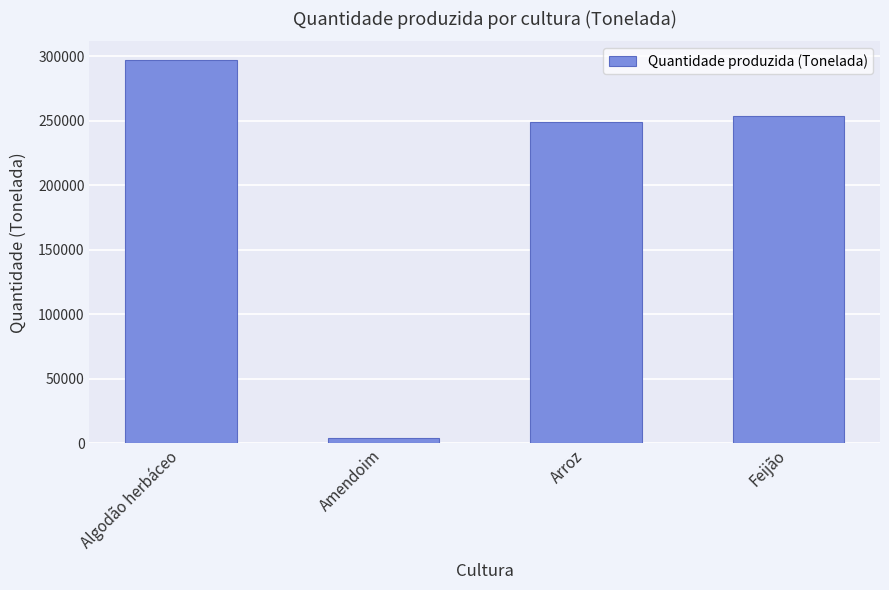

What is the label of the 2nd bar from the left?

Amendoim